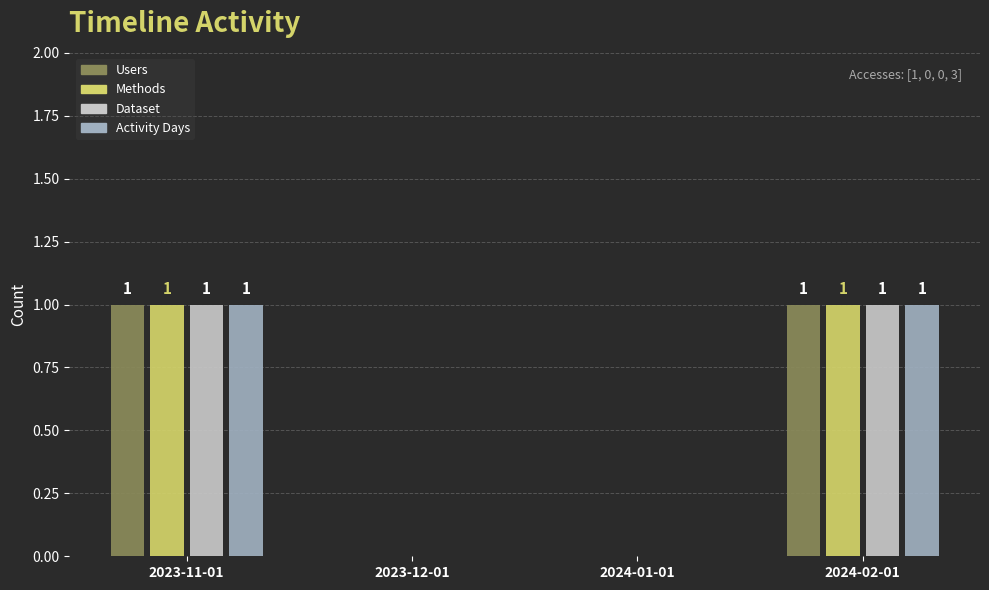

What are all the series names shown in the legend?

Users, Methods, Dataset, Activity Days